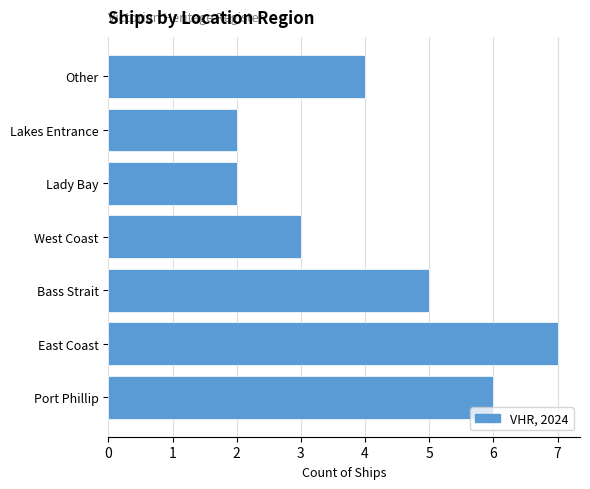

Reading bottom to top, what are all the values shown in this chart?

Port Phillip=6	East Coast=7	Bass Strait=5	West Coast=3	Lady Bay=2	Lakes Entrance=2	Other=4